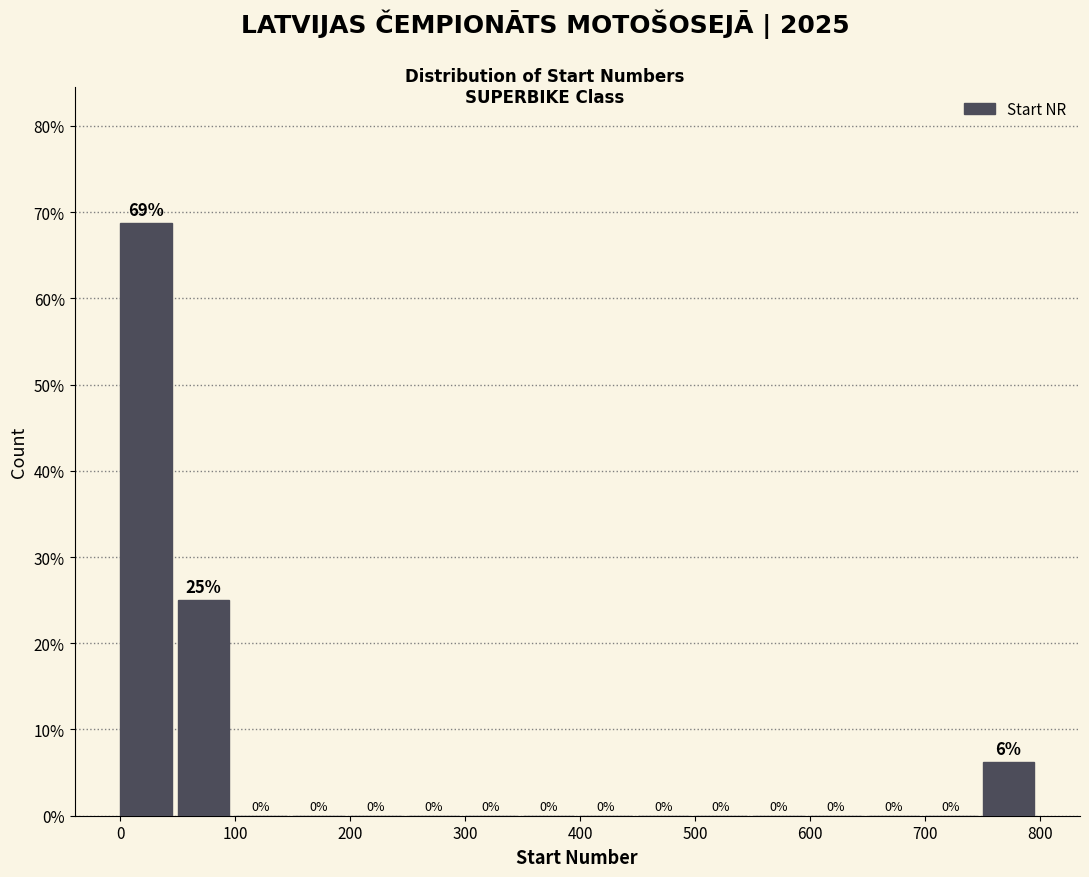

Which range on the x-axis has the tallest bar?

0 to 50